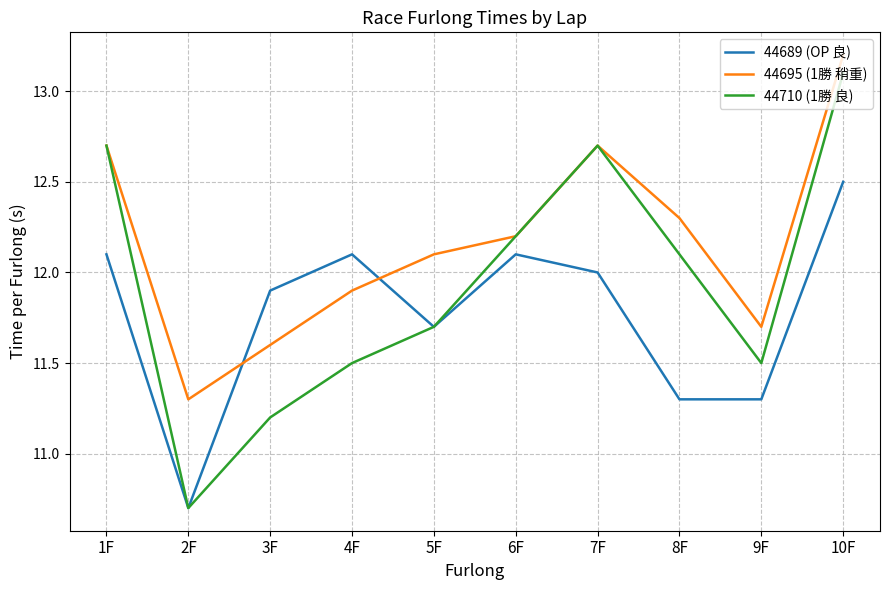

At which category is the sum across all series the highest?

10F